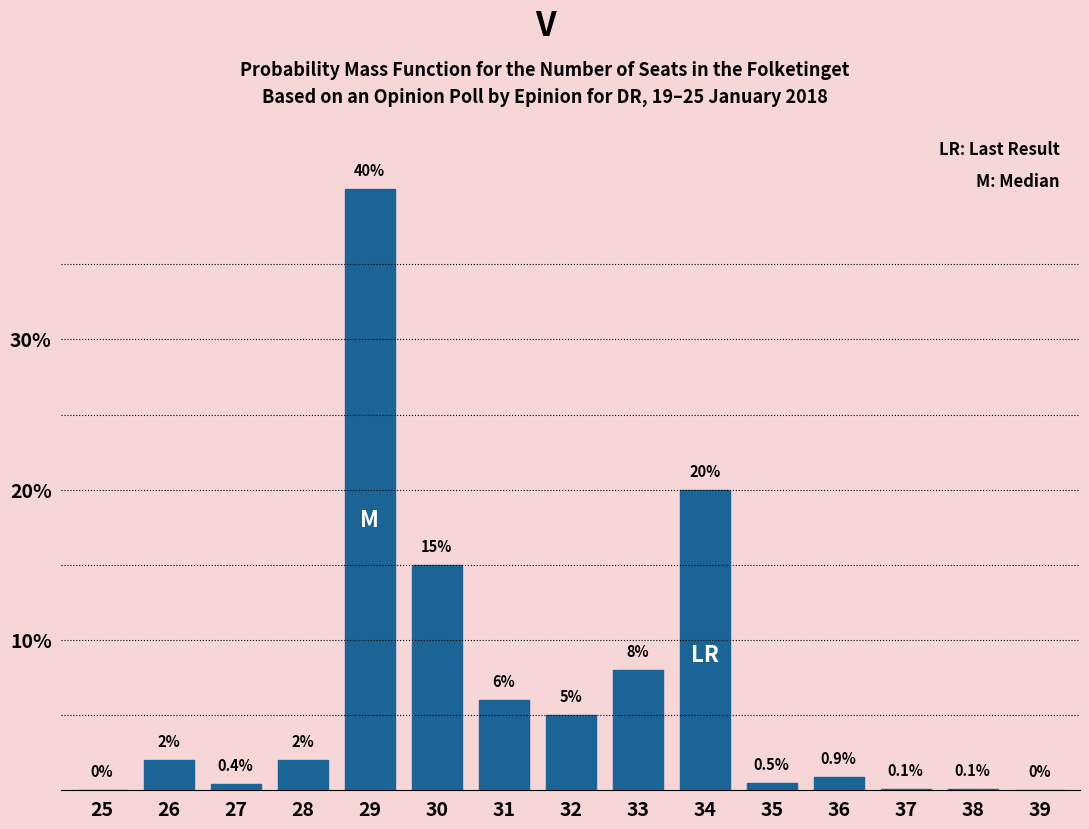

Reading left to right, list all the values displayed in this chart.

25=0.0	26=2.0	27=0.4	28=2.0	29=40.0	30=15.0	31=6.0	32=5.0	33=8.0	34=20.0	35=0.5	36=0.9	37=0.1	38=0.1	39=0.0